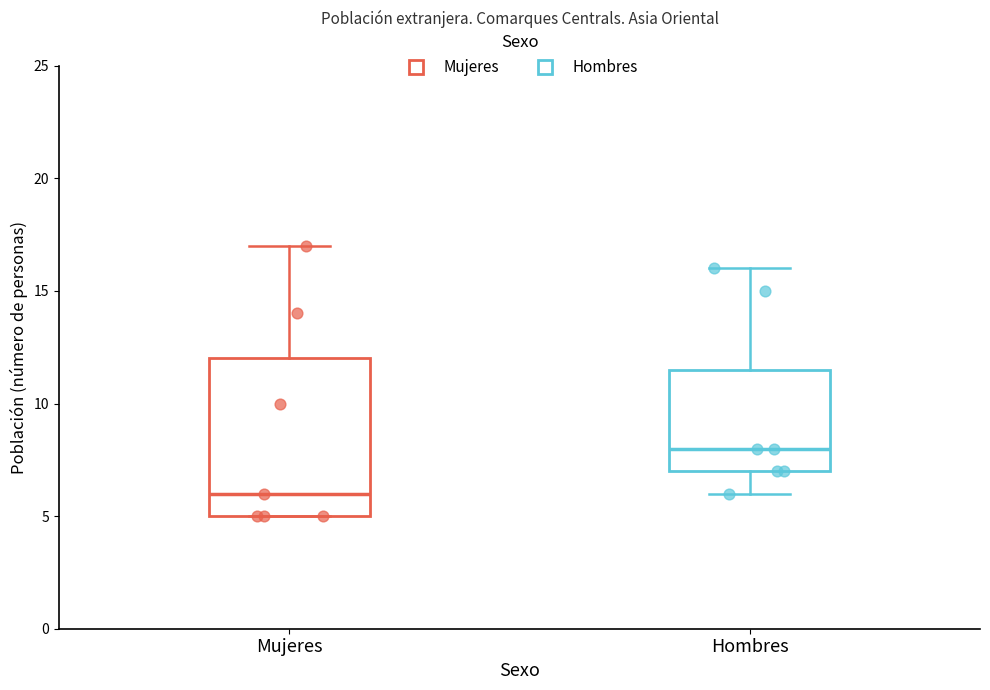

Which box has the lowest median line?

Mujeres